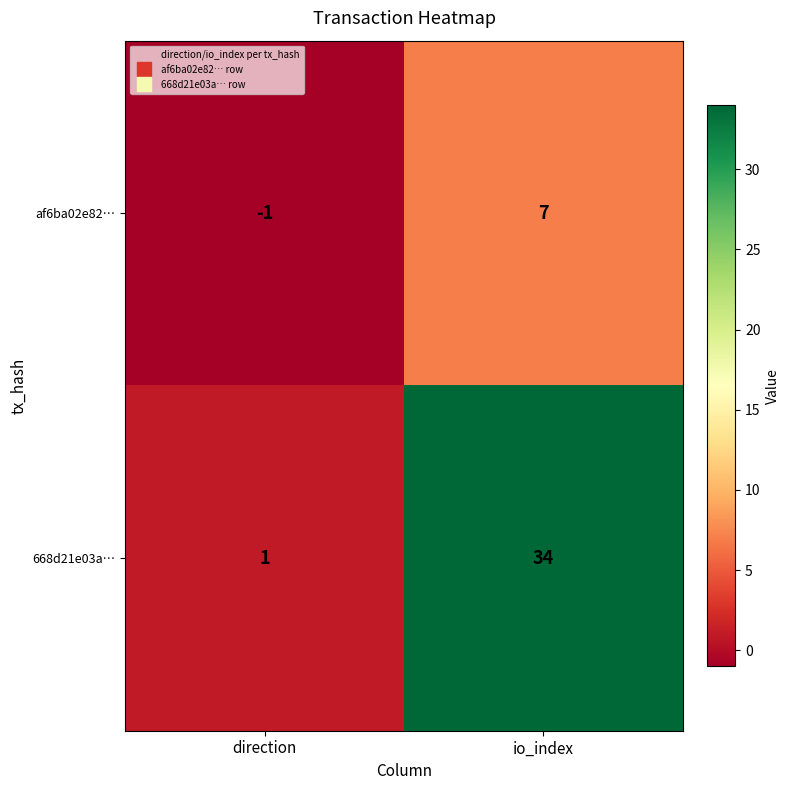

List the series in order of their peak value, lowest first.

af6ba02e82…, 668d21e03a…